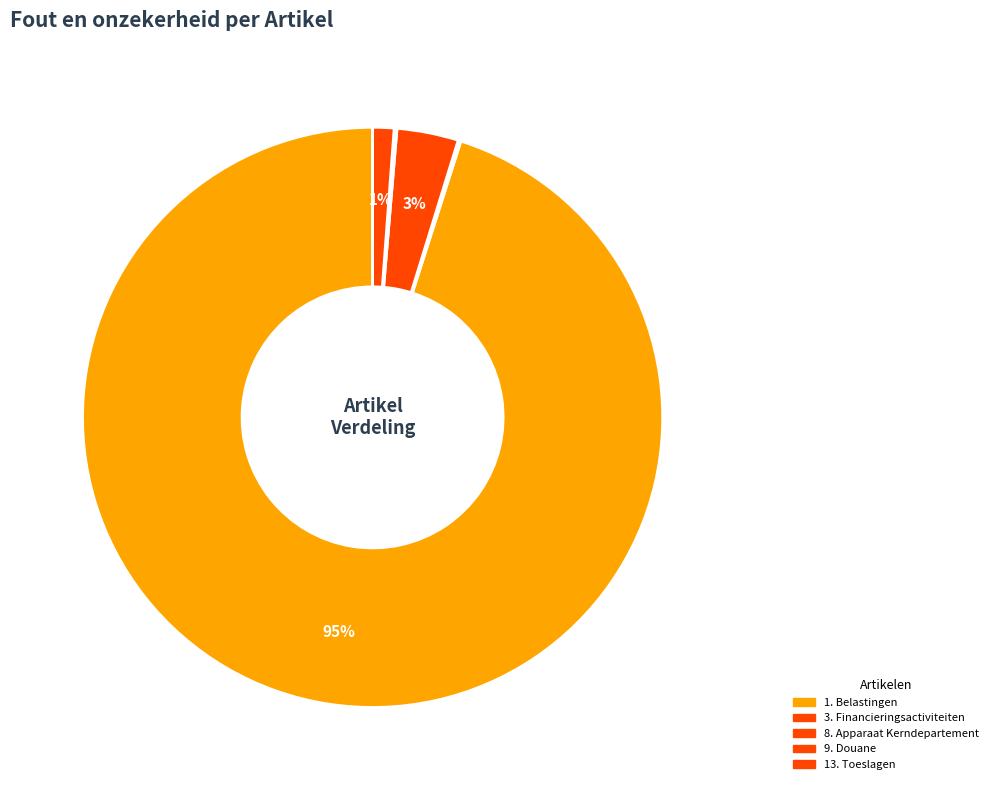

What is the largest slice in the pie chart?

1. Belastingen